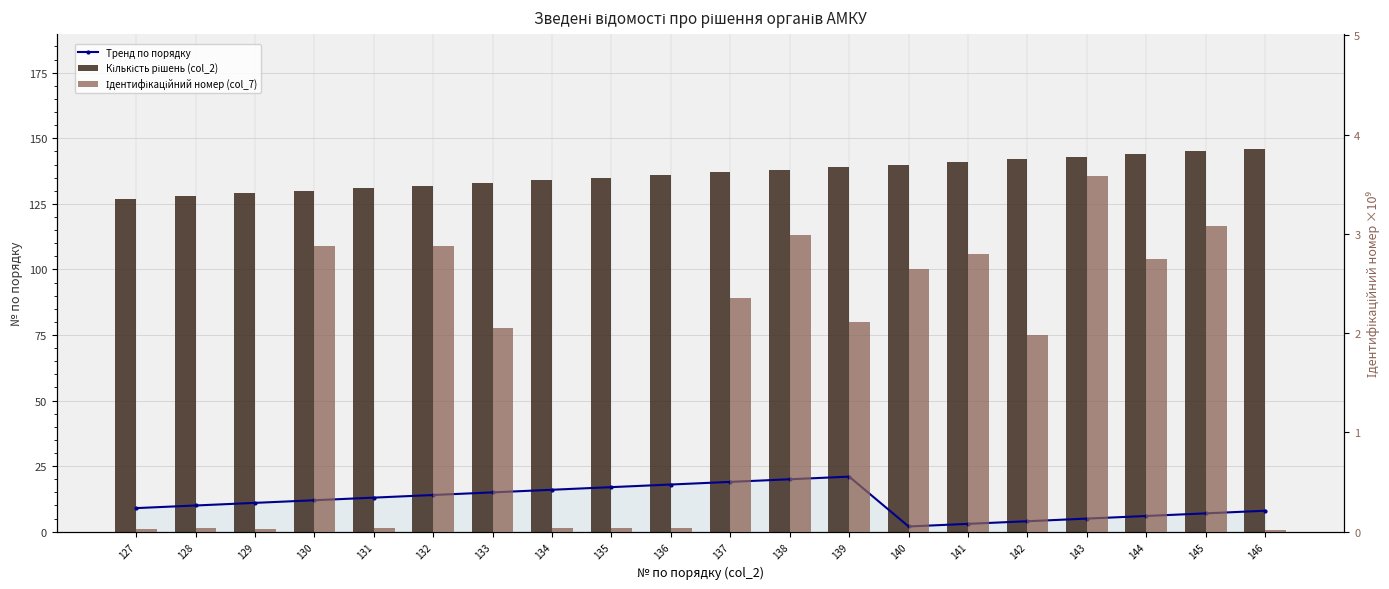

At 129, list the series in order from smallest to largest.

Ідентифікаційний номер (col_7), Тренд по порядку, Кількість рішень (col_2)